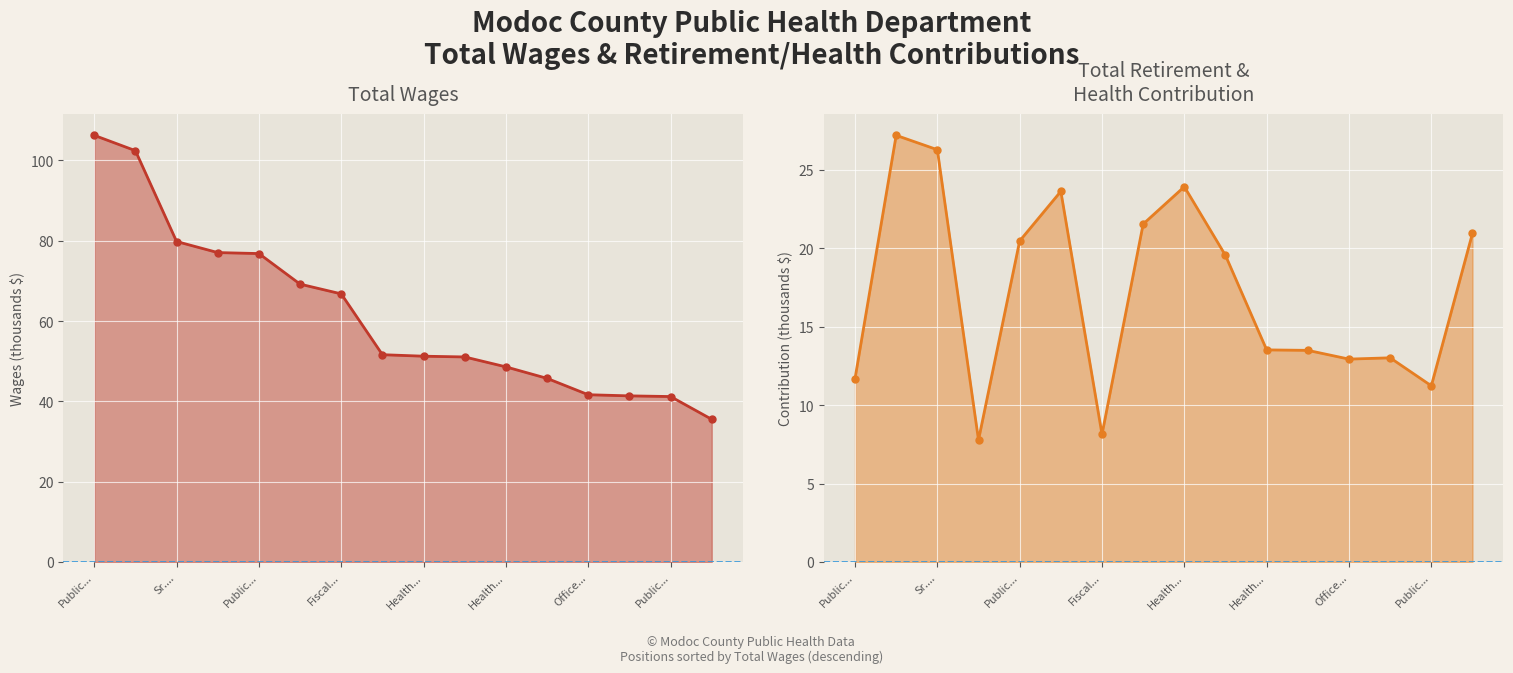

True or false: Total Retirement & Health Contribution and Total Wages cross at least once.

False